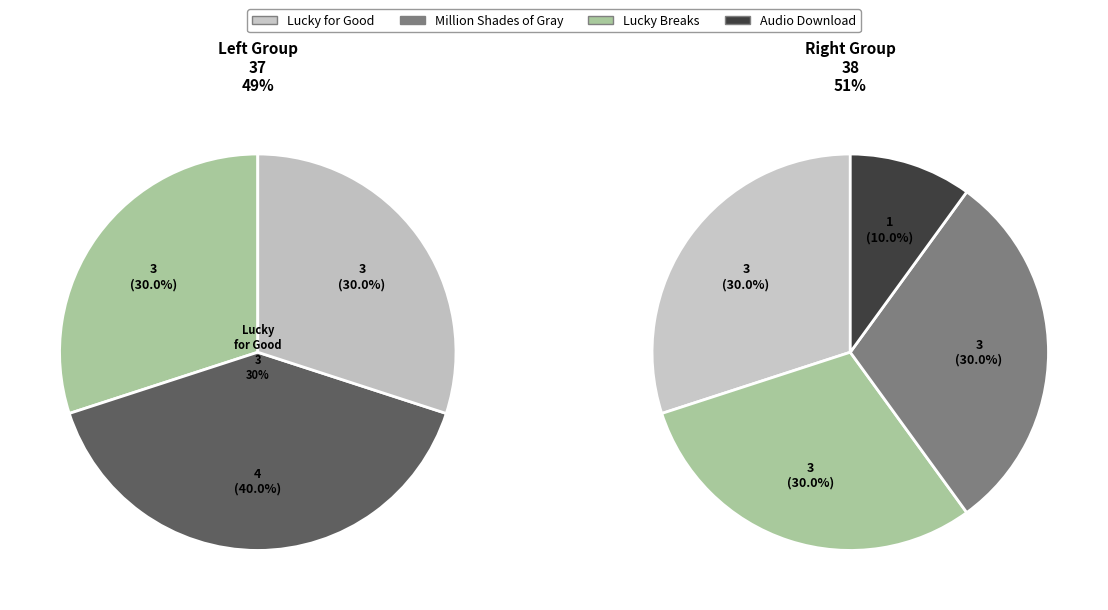

True or false: Lucky Breaks accounts for 22% of the total.

False